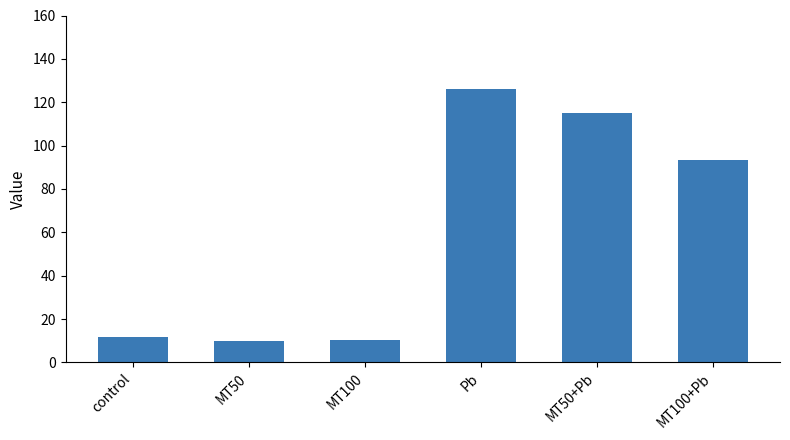

The value at MT50 is 9.7. True or false?

True